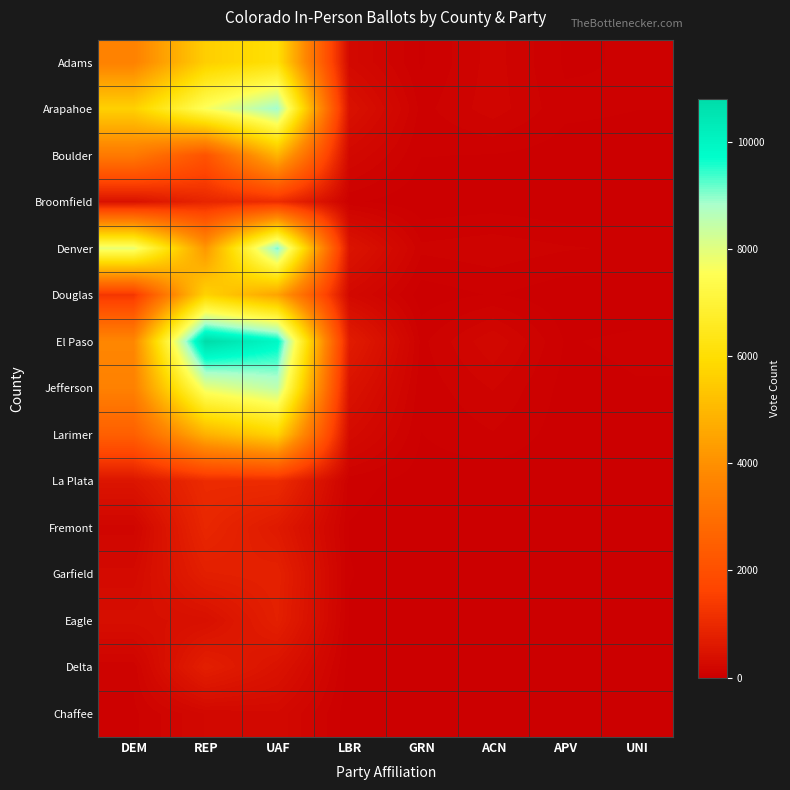

Reading left to right, list all the values displayed in this chart.

Adams: DEM=3586	REP=5583	UAF=6070	LBR=235	GRN=36	ACN=147	APV=36	UNI=47
Arapahoe: DEM=5634	REP=7629	UAF=8897	LBR=434	GRN=68	ACN=151	APV=53	UNI=43
Boulder: DEM=3328	REP=2106	UAF=4910	LBR=219	GRN=44	ACN=40	APV=20	UNI=19
Broomfield: DEM=440	REP=902	UAF=1081	LBR=51	GRN=8	ACN=19	APV=1	UNI=1
Denver: DEM=7913	REP=4181	UAF=9118	LBR=499	GRN=95	ACN=113	APV=89	UNI=77
Douglas: DEM=1305	REP=5694	UAF=4487	LBR=236	GRN=17	ACN=46	APV=11	UNI=12
El Paso: DEM=3747	REP=10796	UAF=9919	LBR=692	GRN=71	ACN=206	APV=39	UNI=52
Jefferson: DEM=3570	REP=7875	UAF=8518	LBR=463	GRN=57	ACN=130	APV=26	UNI=39
Larimer: DEM=2497	REP=4839	UAF=5722	LBR=284	GRN=41	ACN=81	APV=19	UNI=24
La Plata: DEM=525	REP=1036	UAF=1047	LBR=63	GRN=20	ACN=12	APV=8	UNI=9
Fremont: DEM=151	REP=938	UAF=634	LBR=39	GRN=1	ACN=19	APV=1	UNI=5
Garfield: DEM=267	REP=749	UAF=799	LBR=45	GRN=5	ACN=17	APV=7	UNI=3
Eagle: DEM=358	REP=402	UAF=766	LBR=36	GRN=5	ACN=10	APV=8	UNI=4
Delta: DEM=98	REP=754	UAF=464	LBR=20	GRN=3	ACN=16	APV=2	UNI=0
Chaffee: DEM=73	REP=214	UAF=244	LBR=12	GRN=2	ACN=7	APV=2	UNI=0